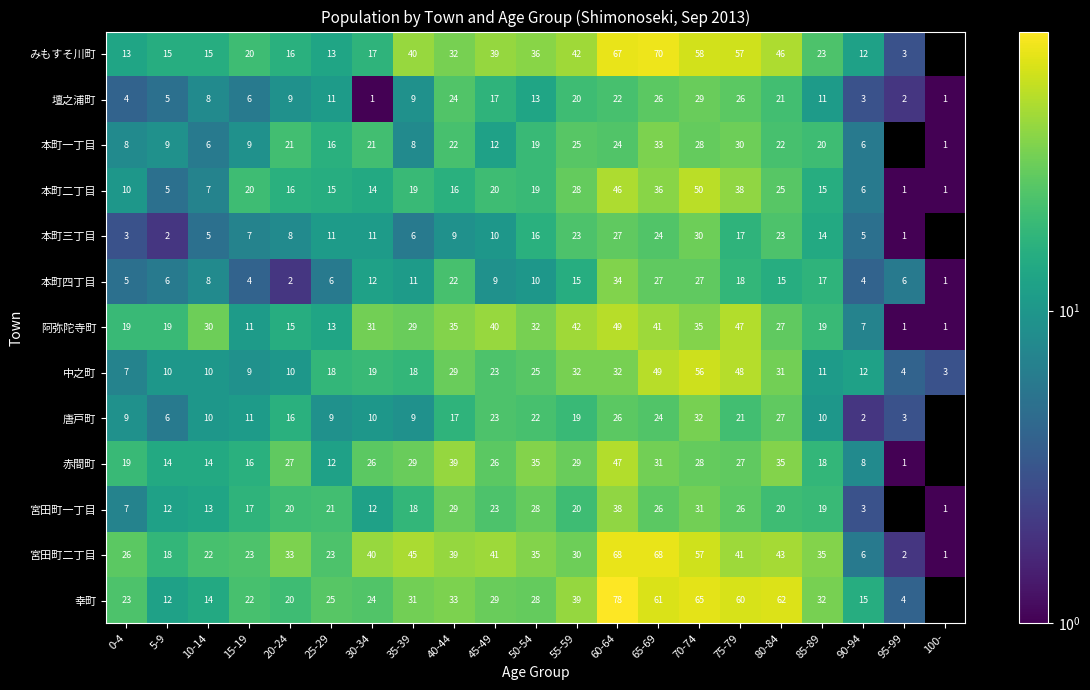

How many values in the 幸町 series exceed 29?

9